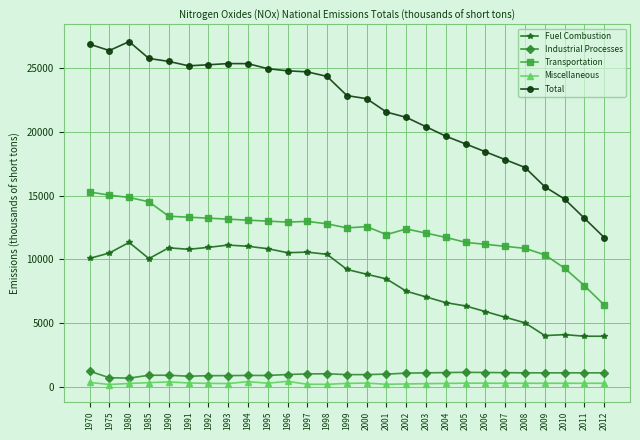

What is the average value of the Industrial Processes series?

979.1